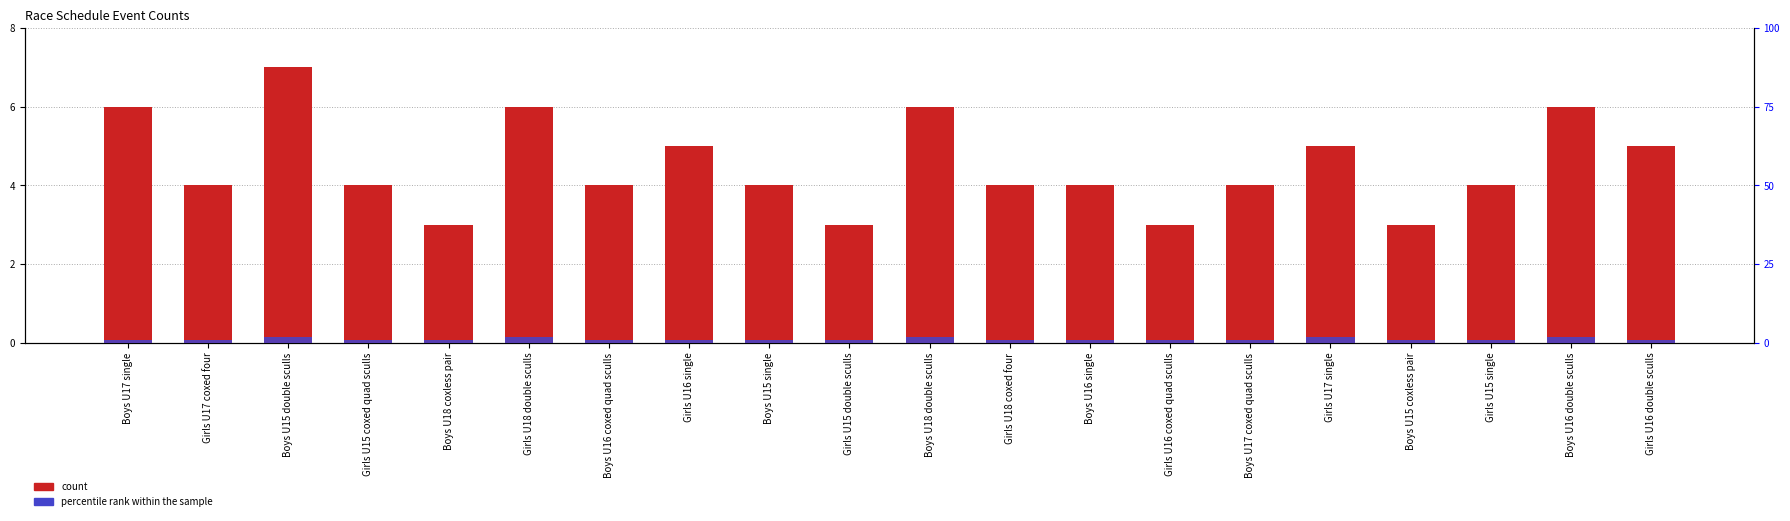

What is the smallest value displayed?

1